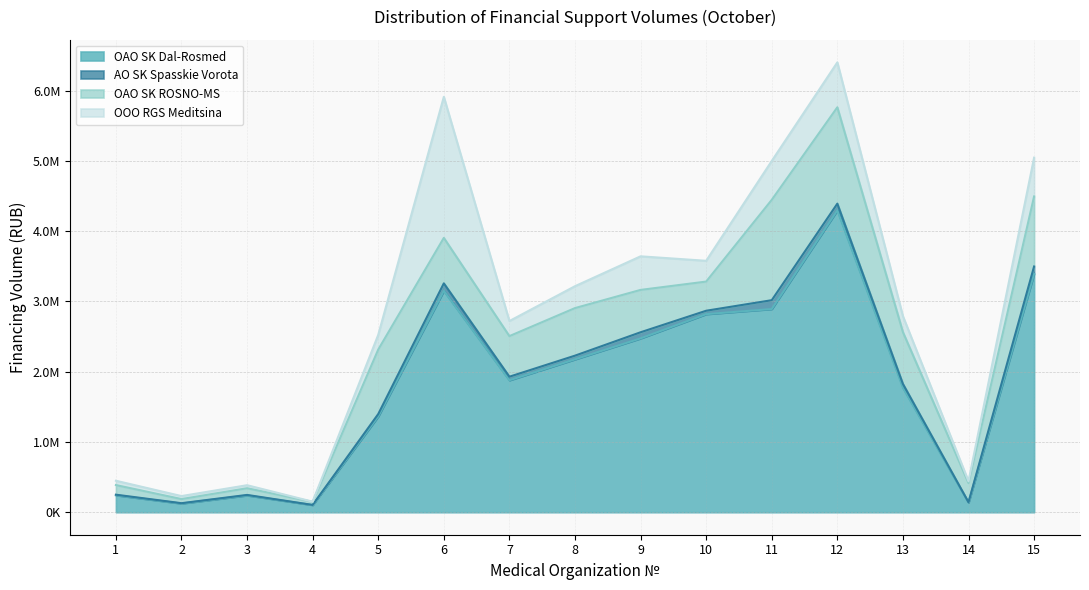

What is the total value across all series at 2?

229884.0